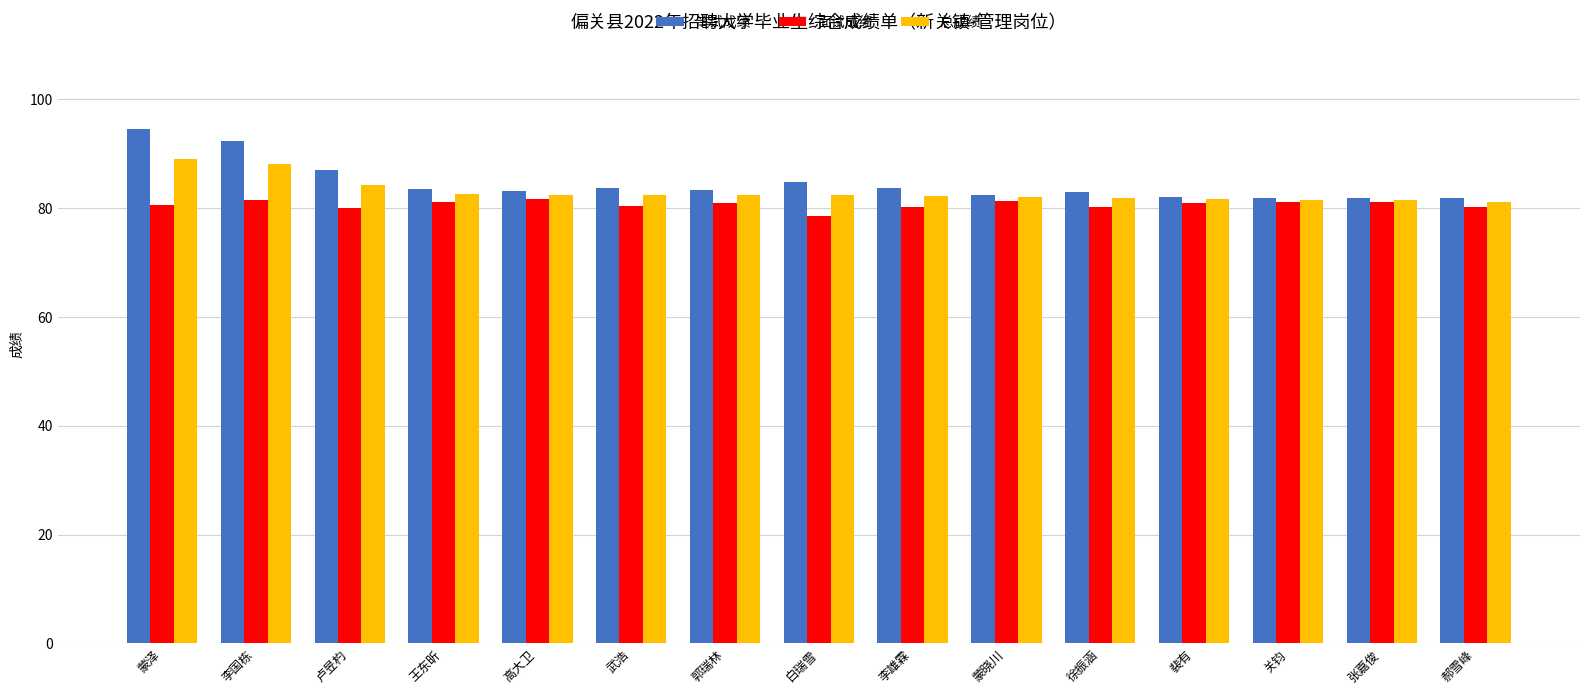

Which series has the largest range (max minus min)?

笔试成绩